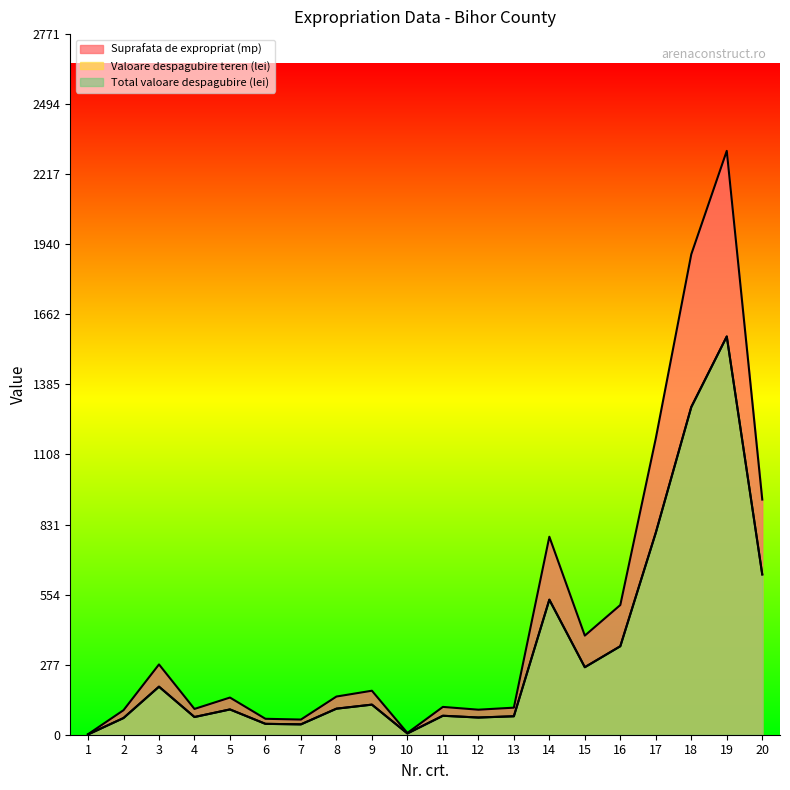

What is the minimum value shown in the chart?

1